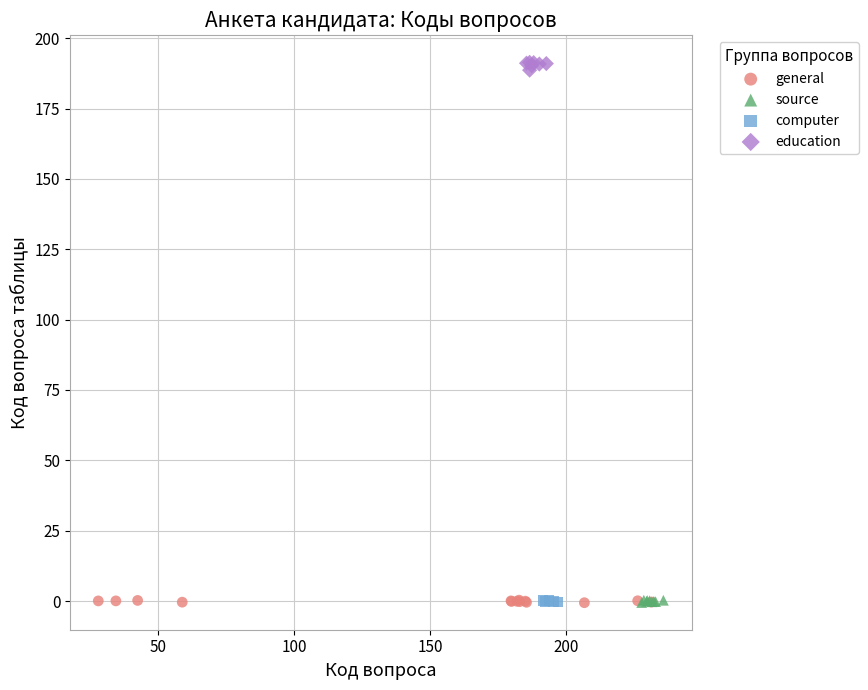

Which series contains the highest Y value?

education